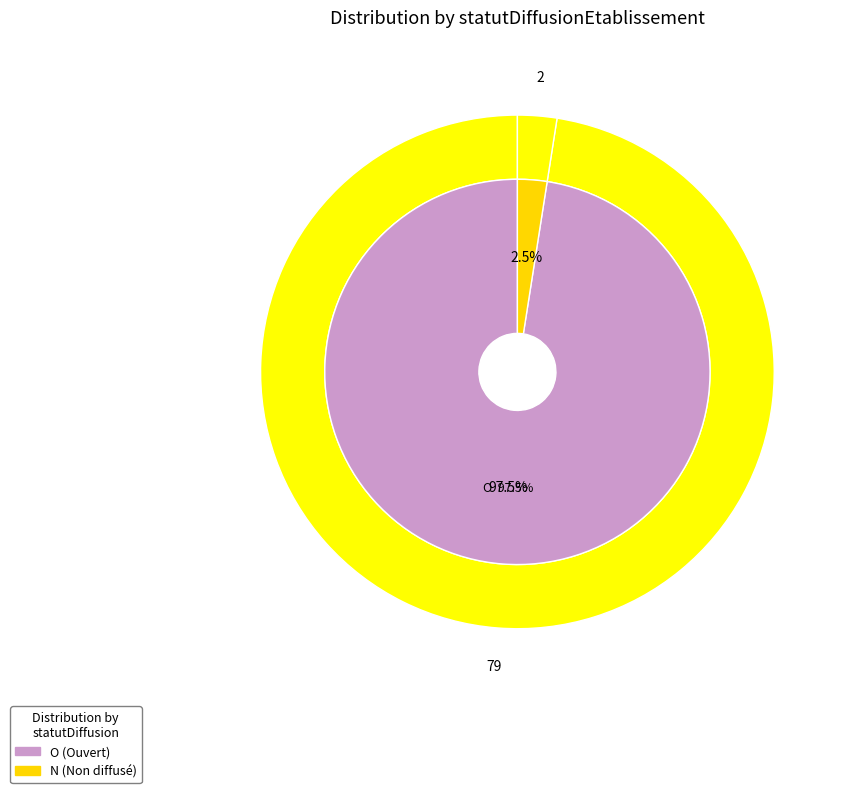

Does any single category account for the majority?

Yes